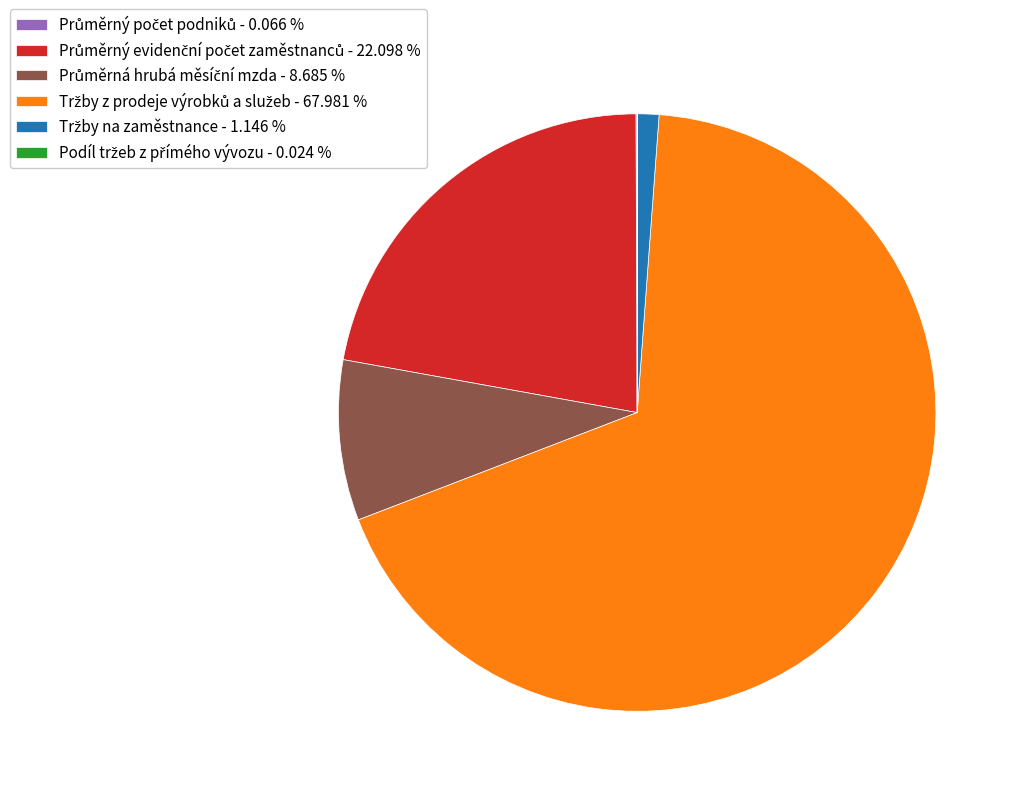

Is there any slice that represents more than half of the pie?

Yes